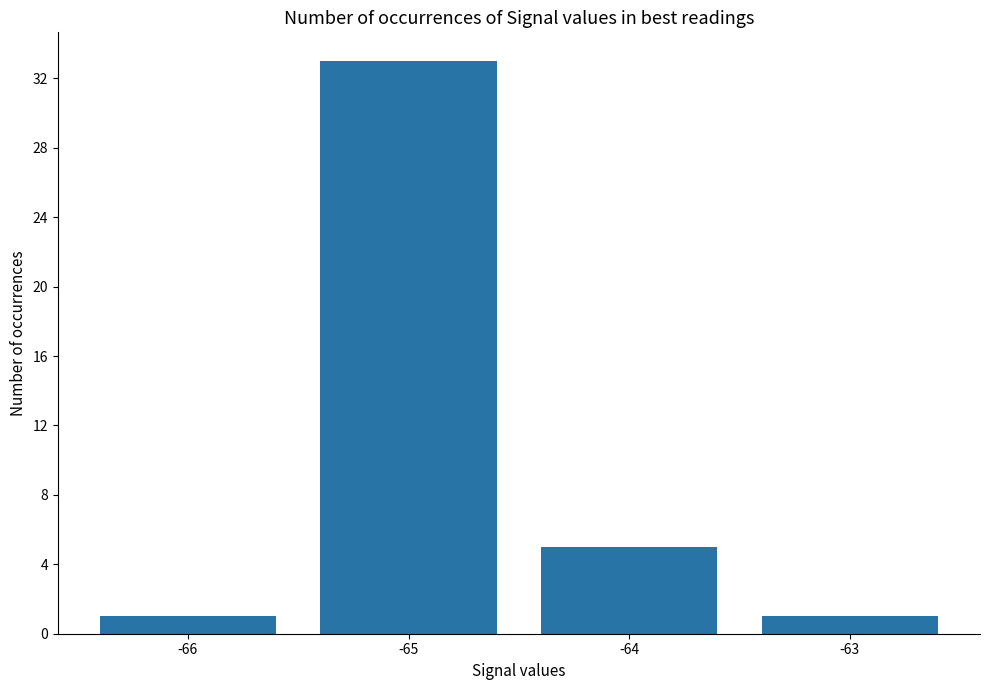

Does the chart contain stacked bars?

No